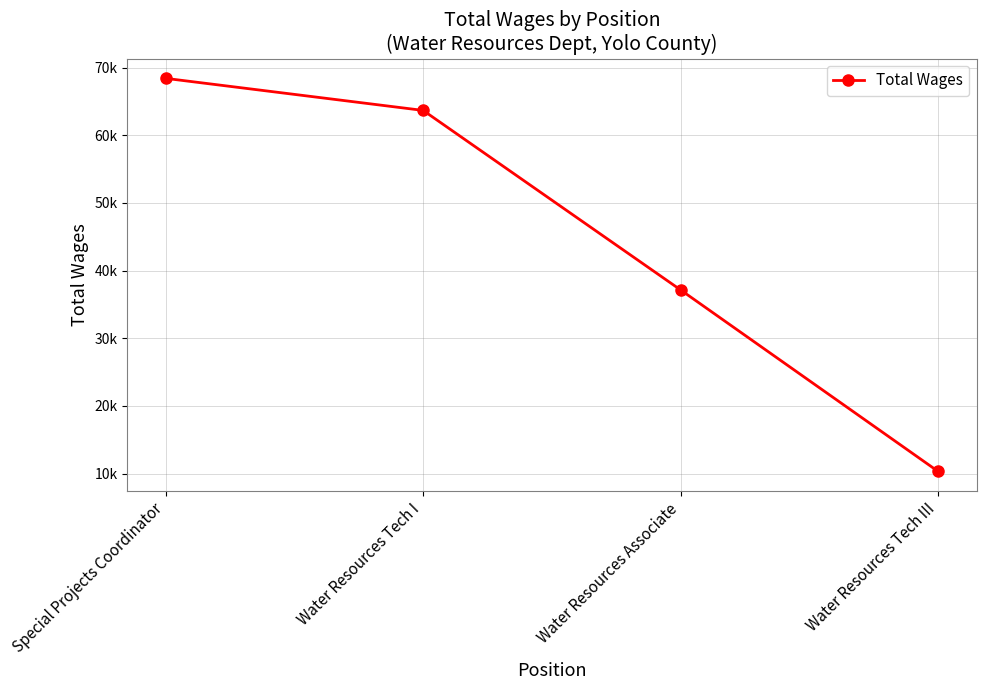

Is it true that the value at Special Projects Coordinator is 16631?

False